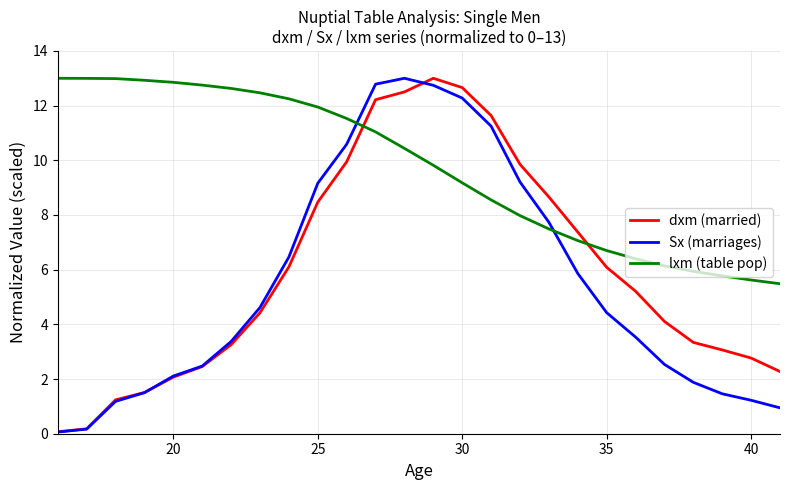

True or false: lxm (table pop) and dxm (married) cross at least once.

True